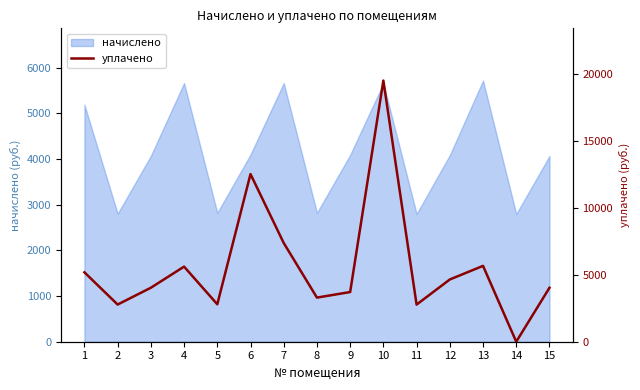

How many positive values are there?

14